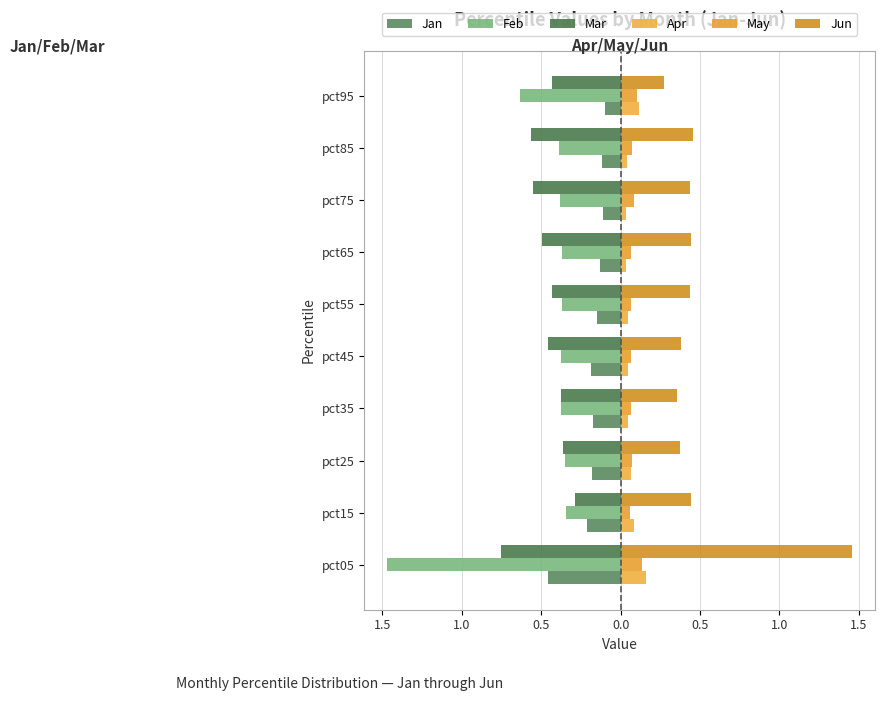

How many distinct data groups are displayed?

6